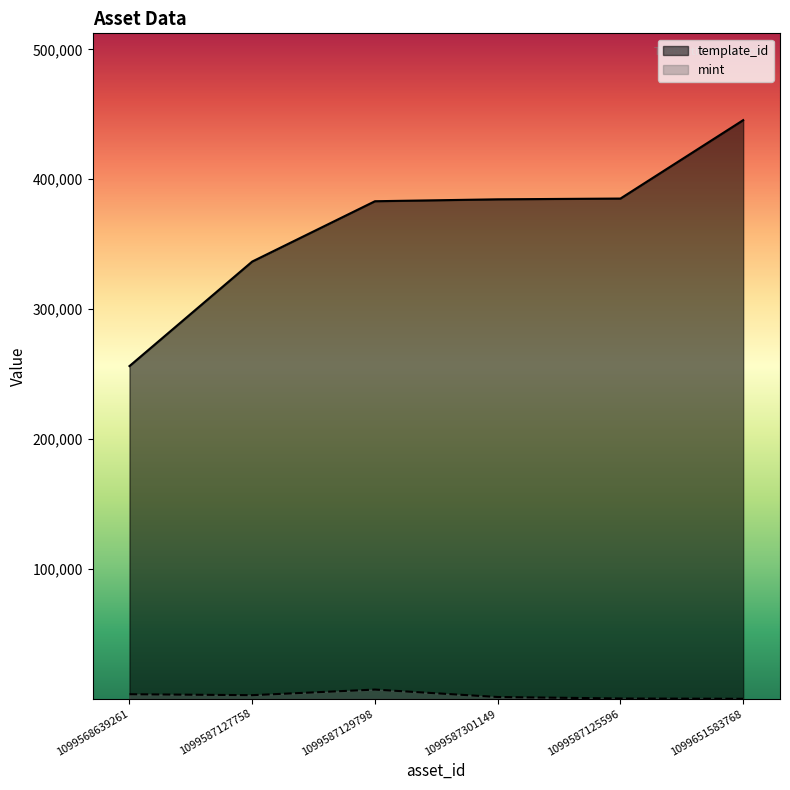

Count the number of categories in the chart.

6